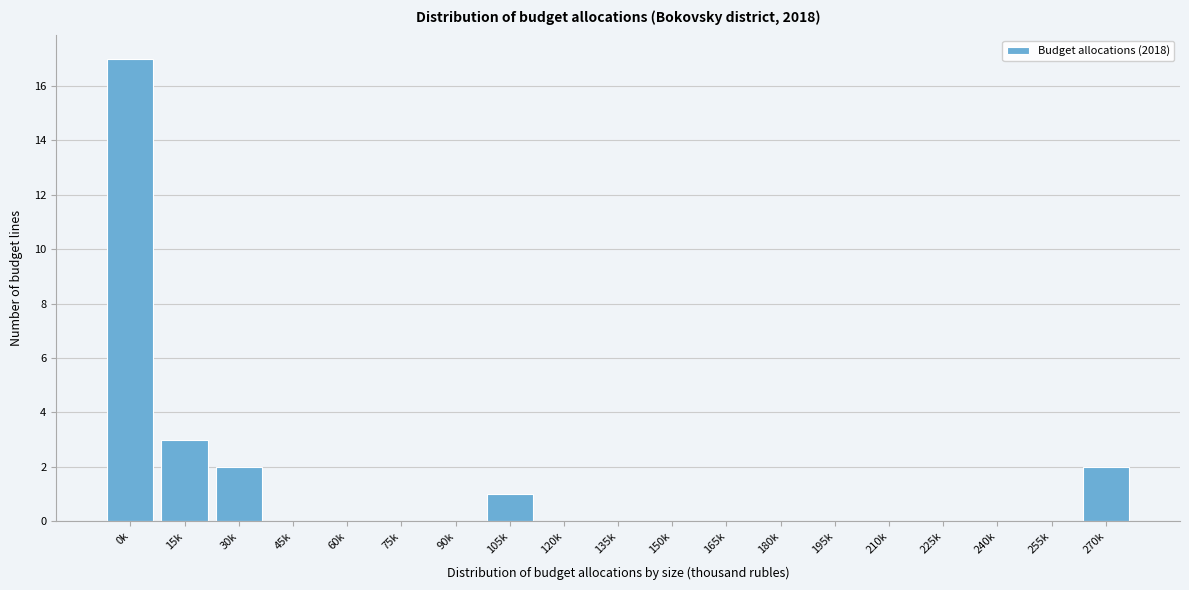

Reading right to left, extract all data points from this chart.

270k=2	255k=0	240k=0	225k=0	210k=0	195k=0	180k=0	165k=0	150k=0	135k=0	120k=0	105k=1	90k=0	75k=0	60k=0	45k=0	30k=2	15k=3	0k=17